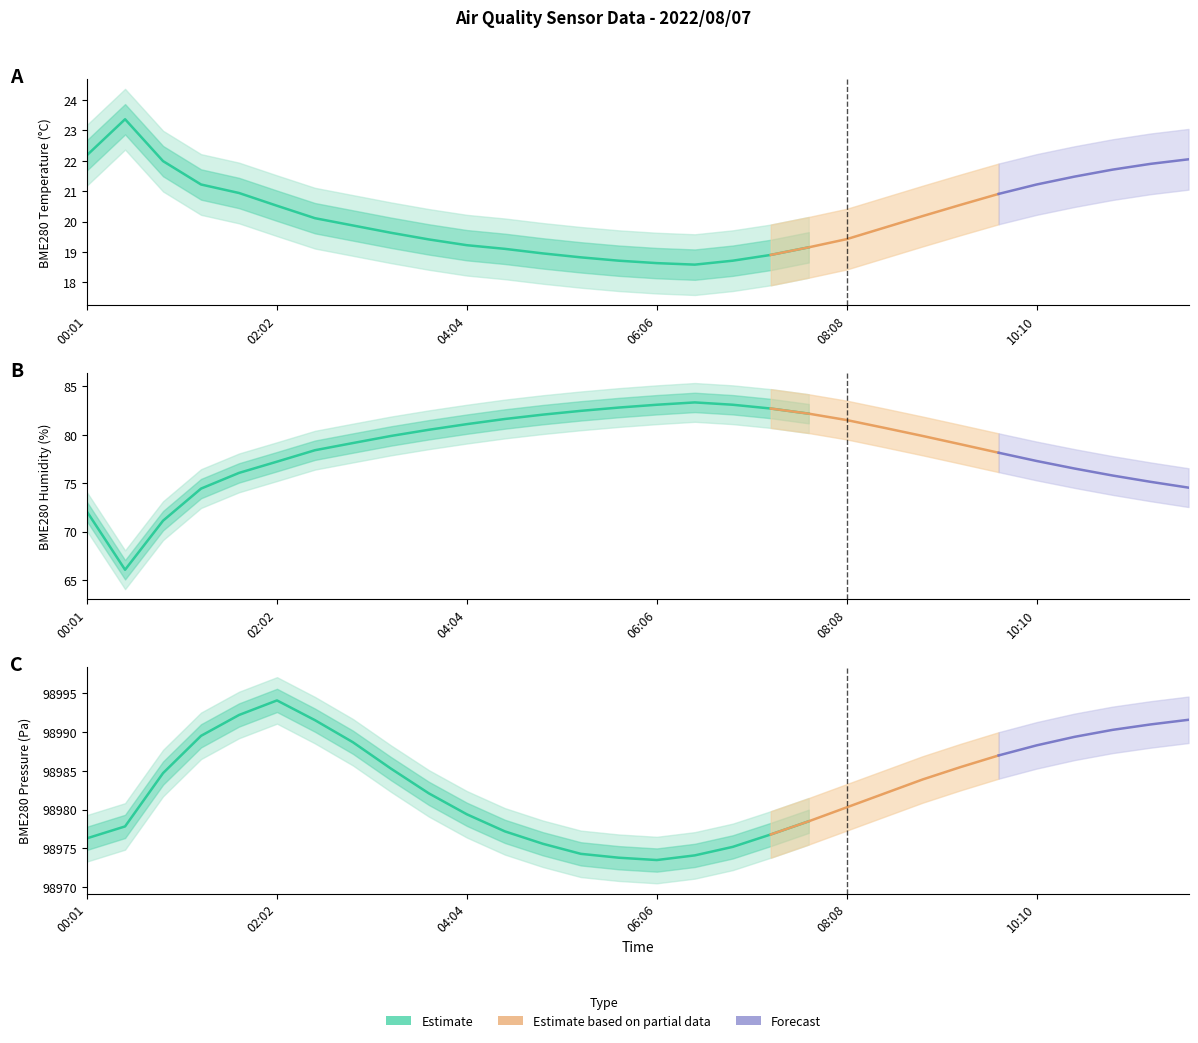

What position from the left is 03:40?

10